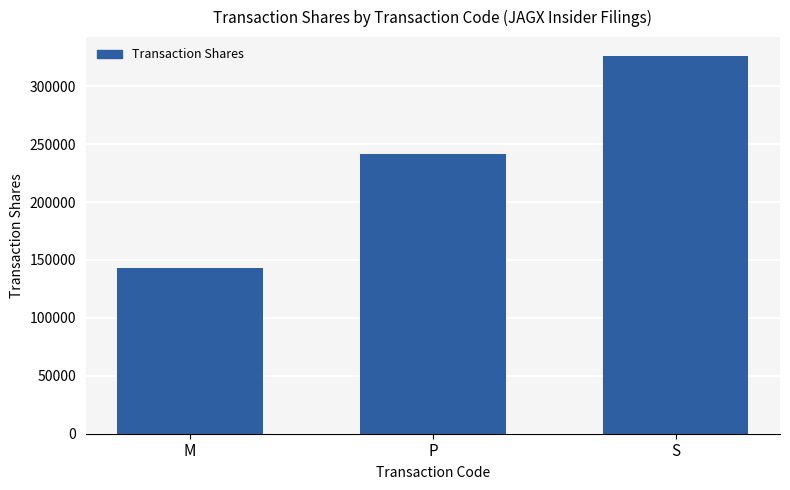

List the labels in order of value, largest first.

S, P, M